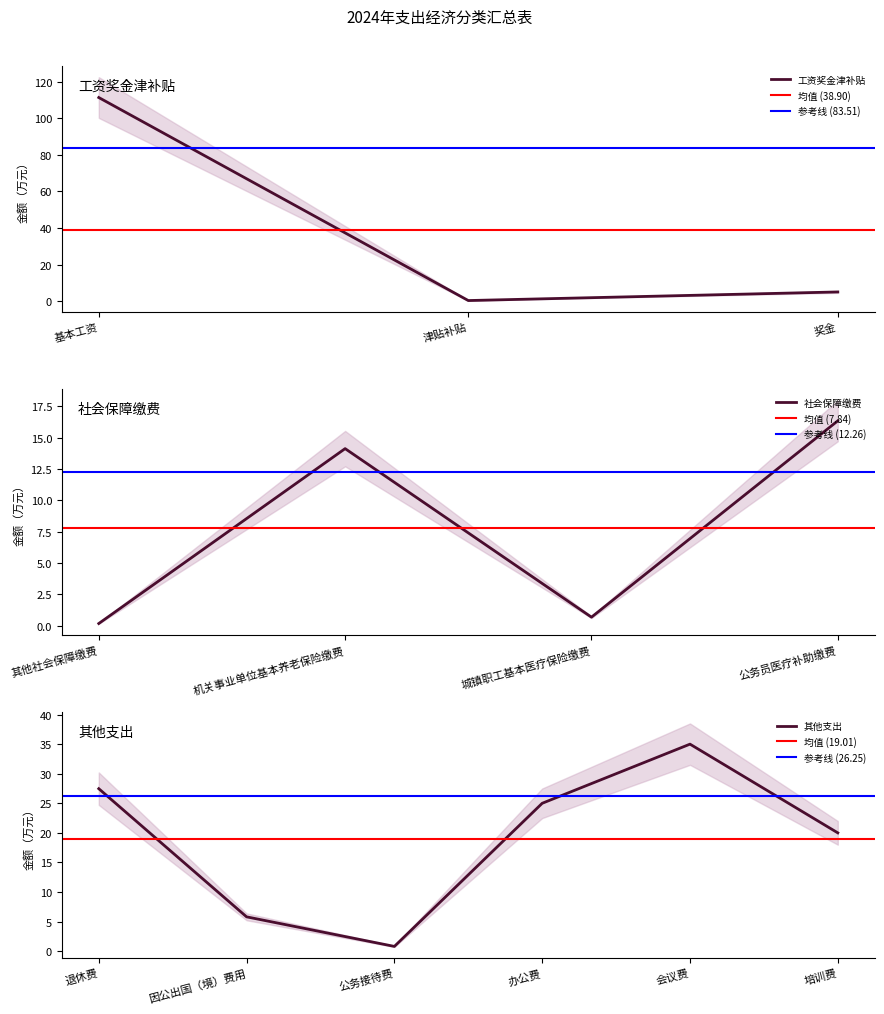

How many data points are above 14?

7